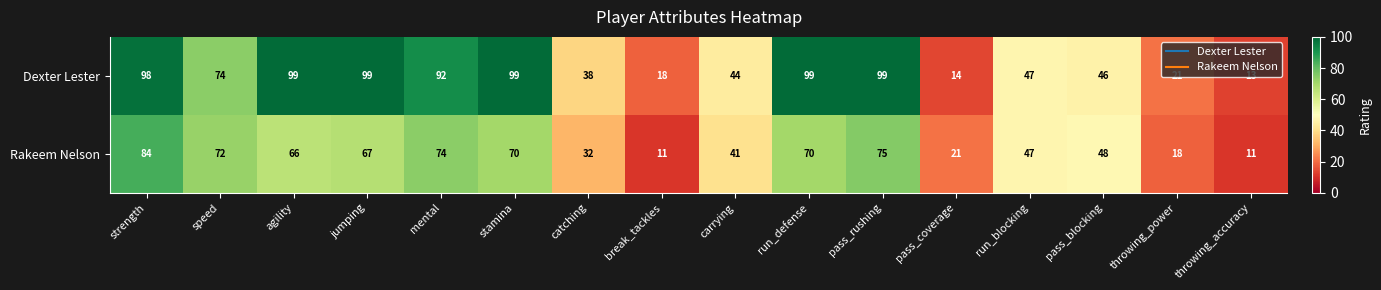

What is the sum of the Dexter Lester values at strength and jumping?

197